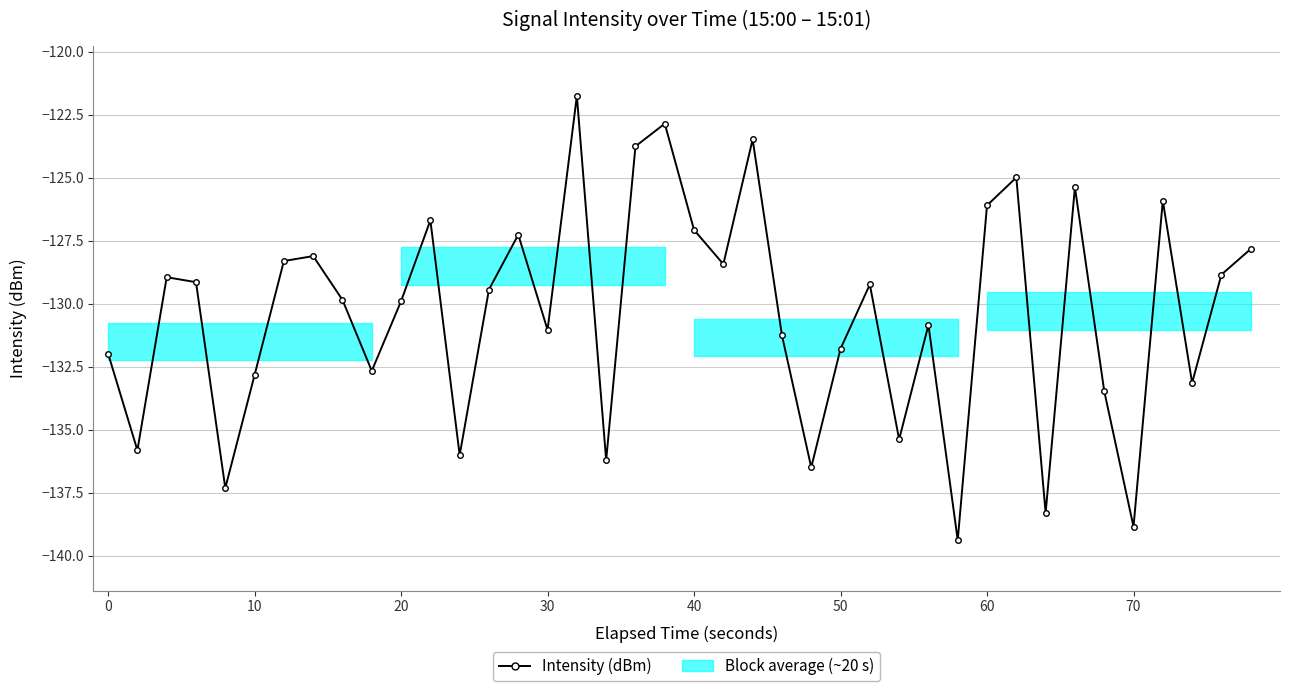

What is the greatest value displayed?

-121.7